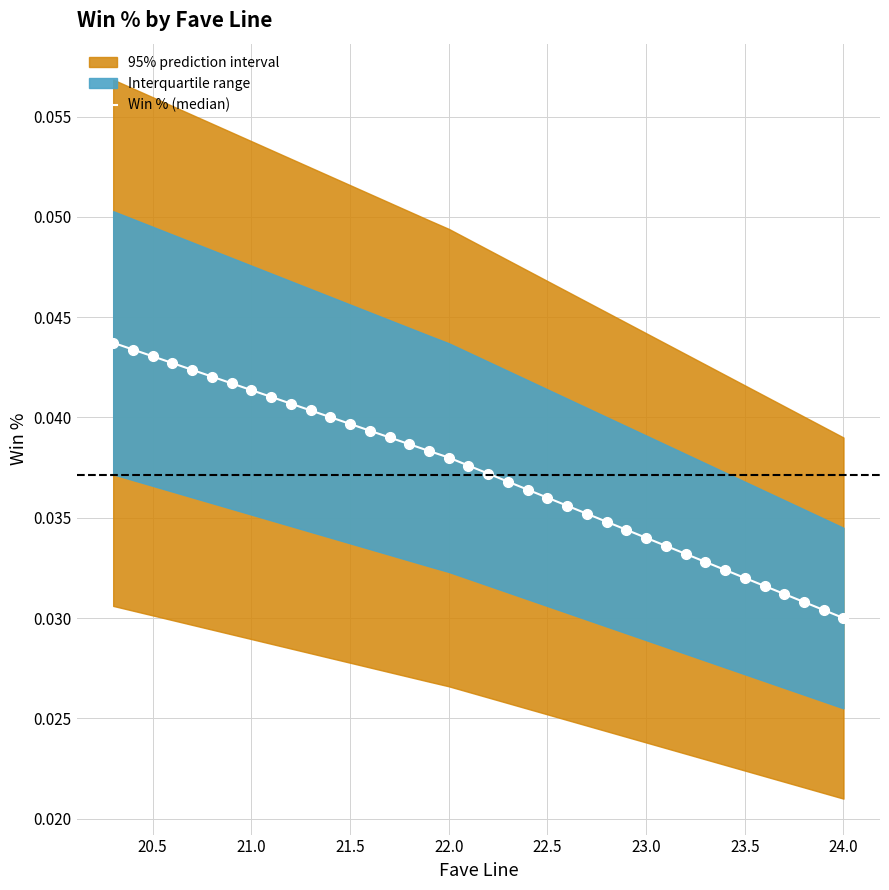

Is this an area chart (filled region under the line)?

No